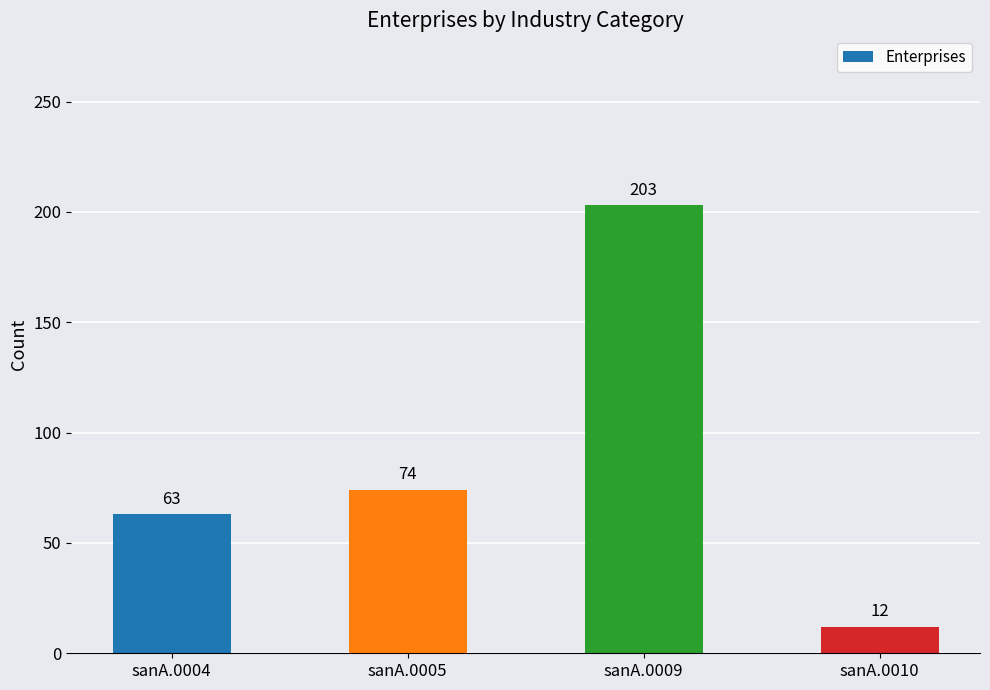

Which has a higher value, sanA.0004 or sanA.0010?

sanA.0004